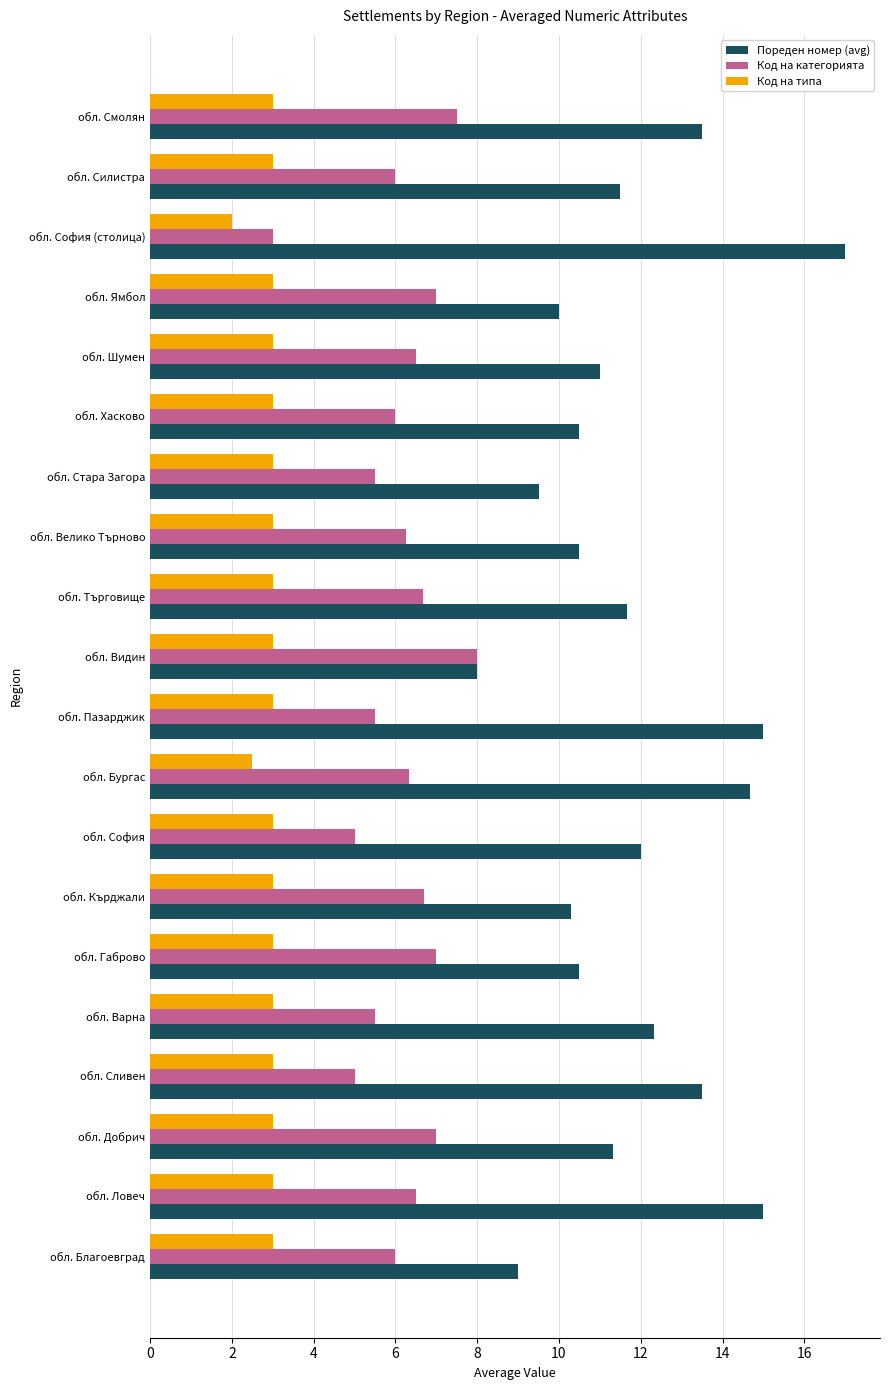

The Код на типа series shows 3.0 at обл. София. True or false?

True